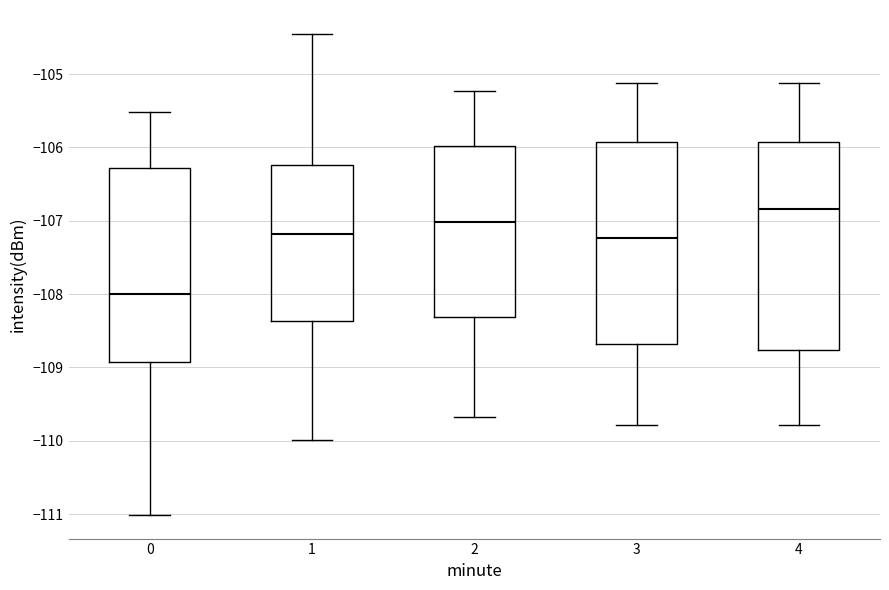

Which box has the highest median line?

4